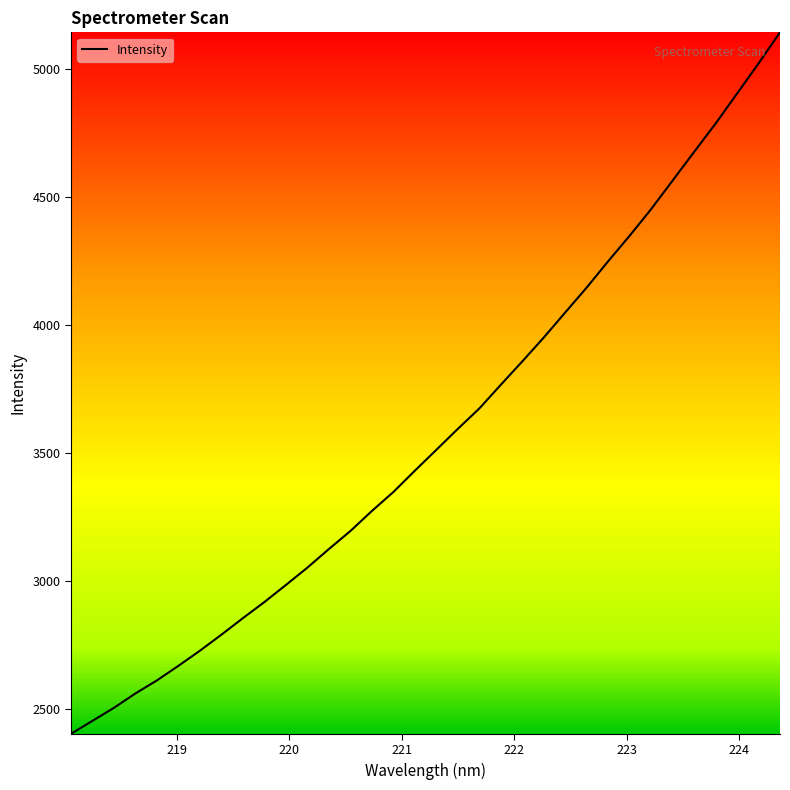

What is the minimum value shown in the chart?

2403.6